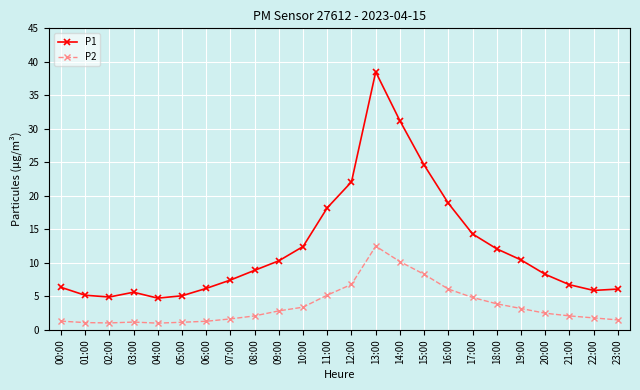

True or false: P2 has more than 0 interior local peaks.

True